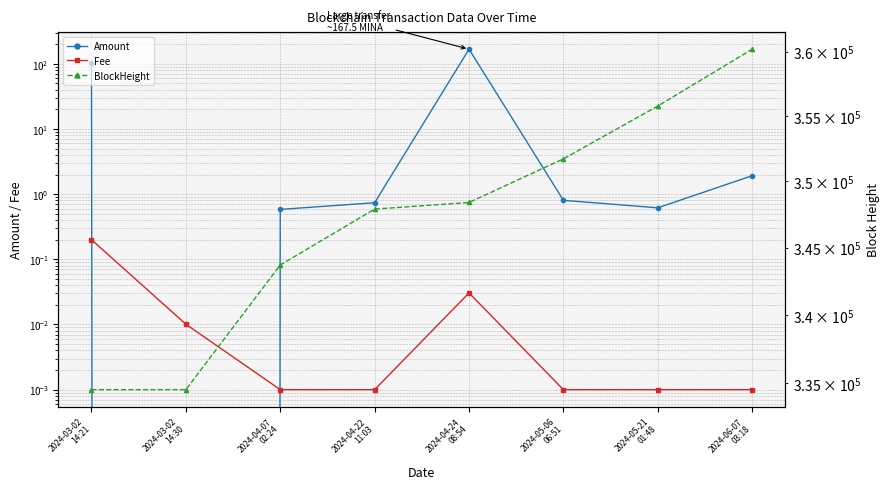

What are all the series names shown in the legend?

Amount, Fee, BlockHeight